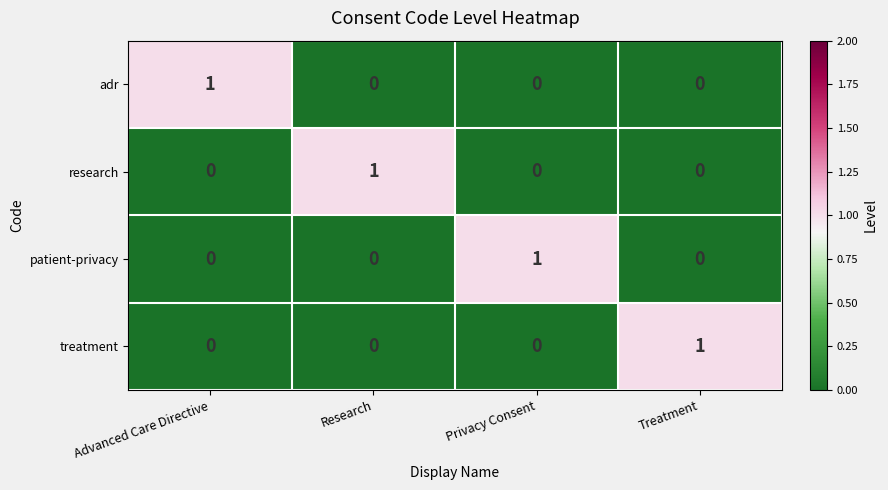

The patient-privacy series shows 1 at Advanced Care Directive. True or false?

False